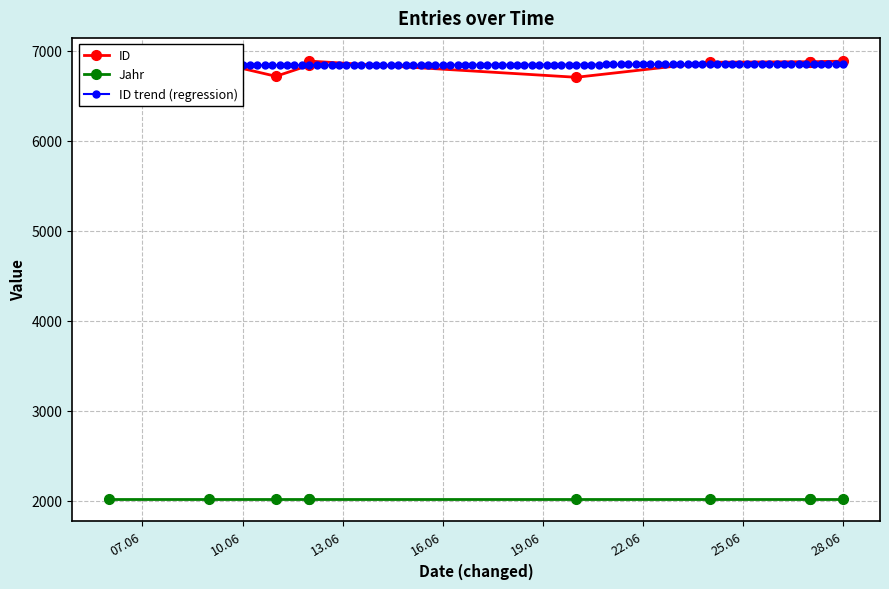

Rank the series at 27.06.2024 from highest to lowest value.

ID, Jahr